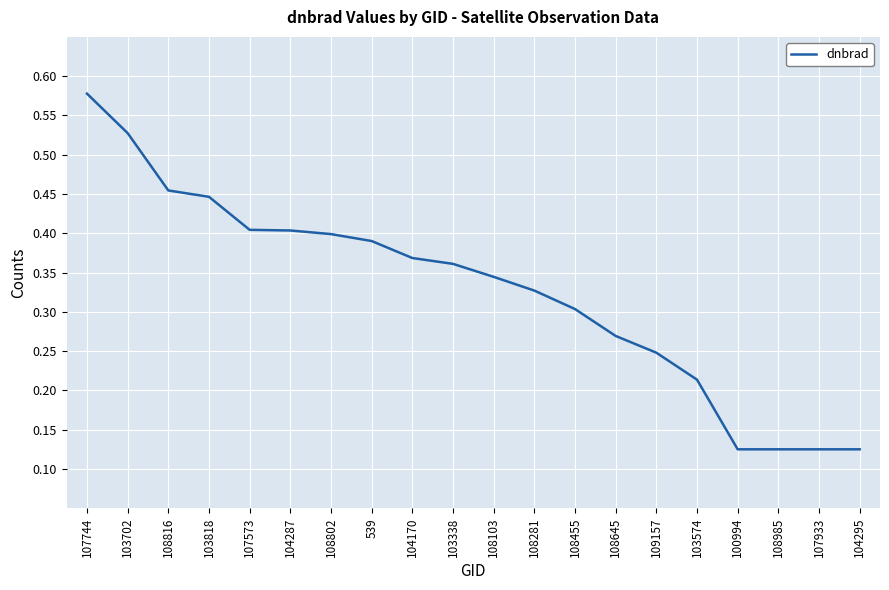

At which category does the chart reach its peak across all series?

107744